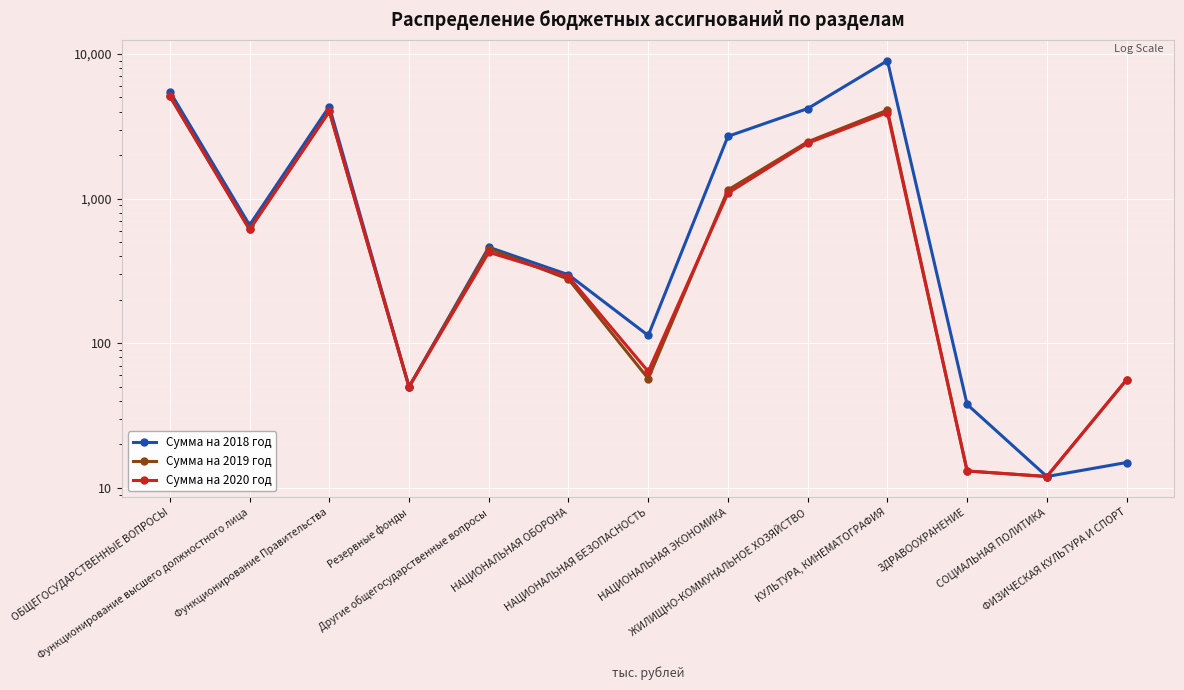

At which label does Сумма на 2019 год first exceed 450?

ОБЩЕГОСУДАРСТВЕННЫЕ ВОПРОСЫ